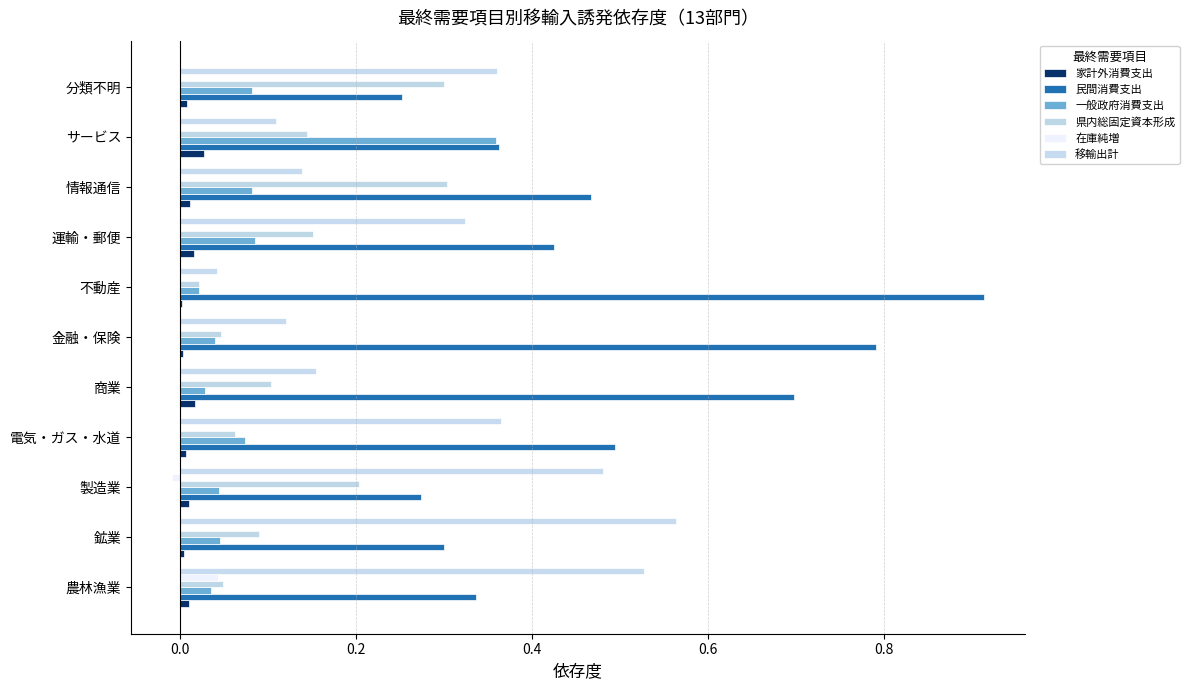

Rank the series by their maximum value, from highest to lowest.

民間消費支出, 移輸出計, 一般政府消費支出, 県内総固定資本形成, 在庫純増, 家計外消費支出